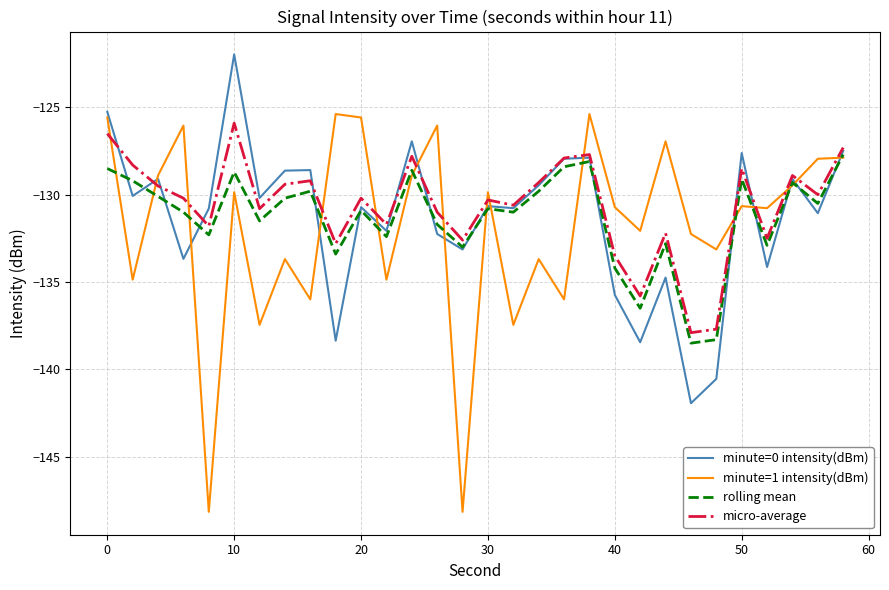

Which series has the widest spread of values?

minute=1 intensity(dBm)